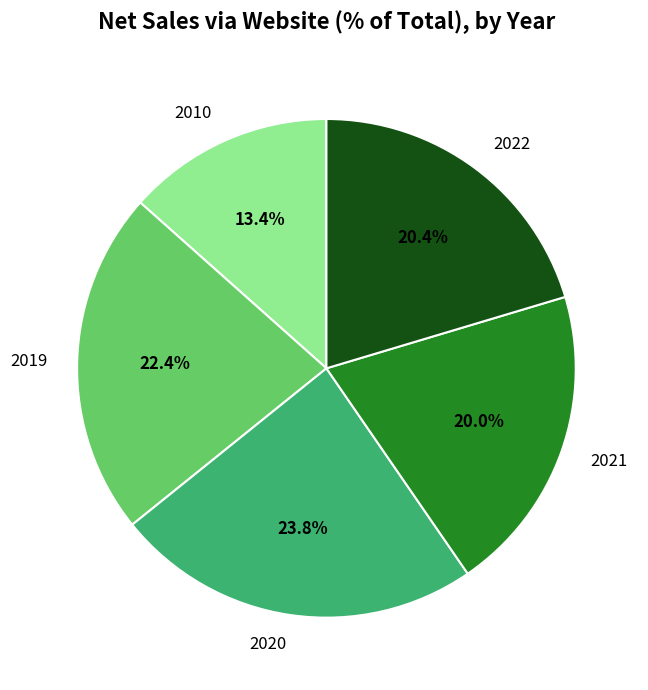

What is the ratio of the value at 2019 to the value at 2020?

0.9